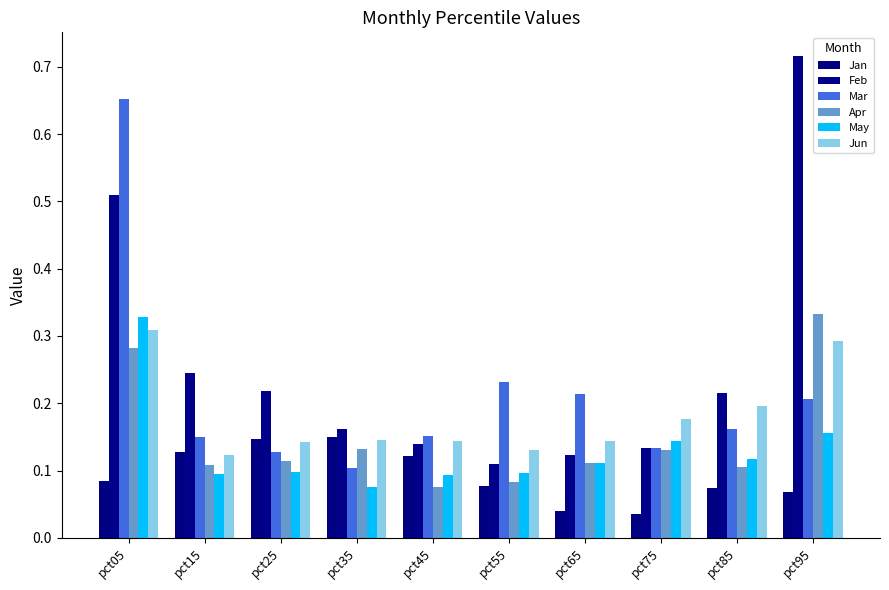

Read the Feb value at pct25.

0.2